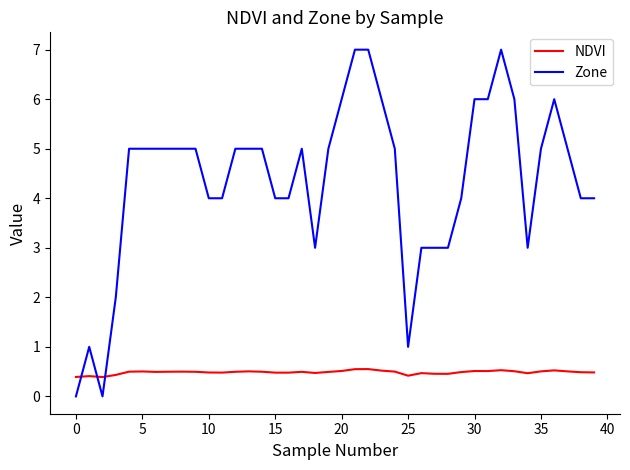

True or false: NDVI and Zone intersect in this chart.

True